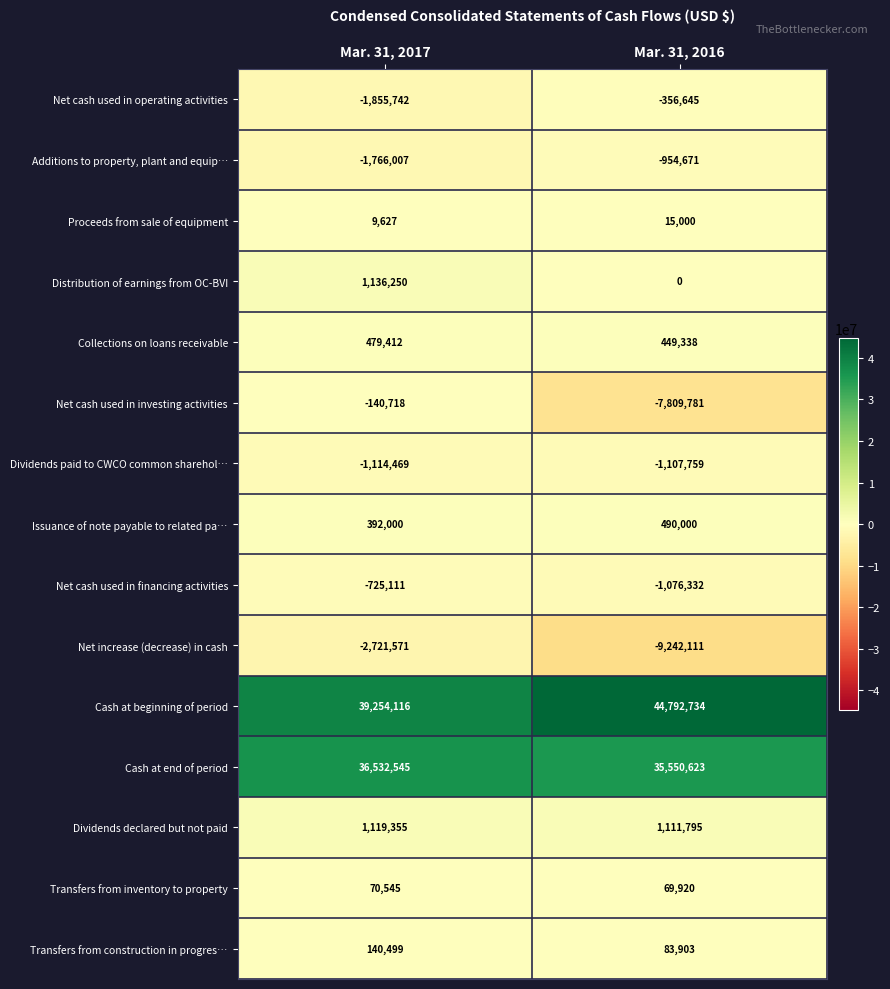

List the series in order of their peak value, highest first.

Cash at beginning of period, Cash at end of period, Distribution of earnings from OC-BVI, Dividends declared but not paid, Issuance of note payable to related pa…, Collections on loans receivable, Transfers from construction in progres…, Transfers from inventory to property, Proceeds from sale of equipment, Net cash used in investing activities, Net cash used in operating activities, Net cash used in financing activities, Additions to property, plant and equip…, Dividends paid to CWCO common sharehol…, Net increase (decrease) in cash